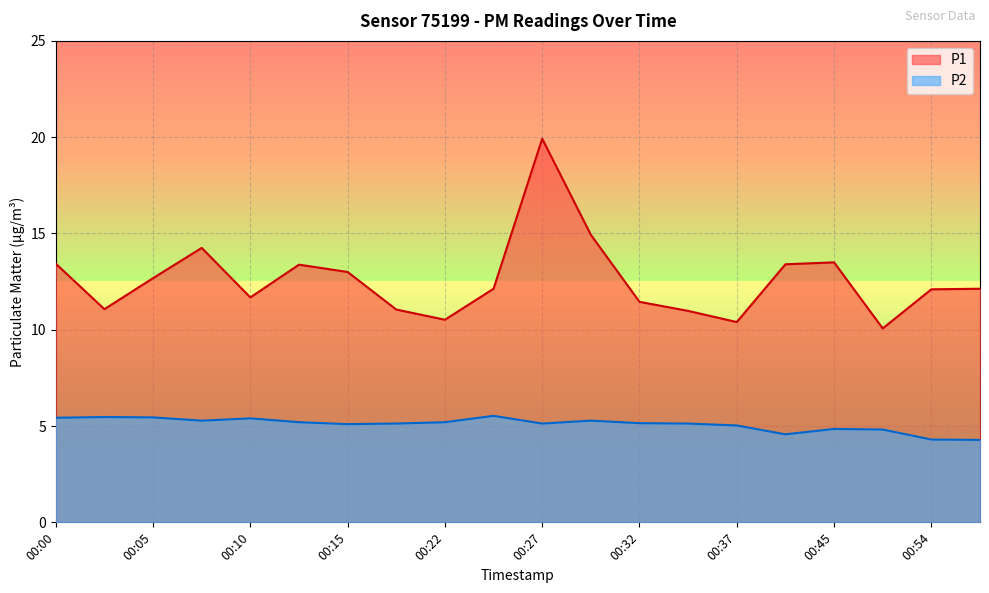

How many lines are shown in the chart?

2